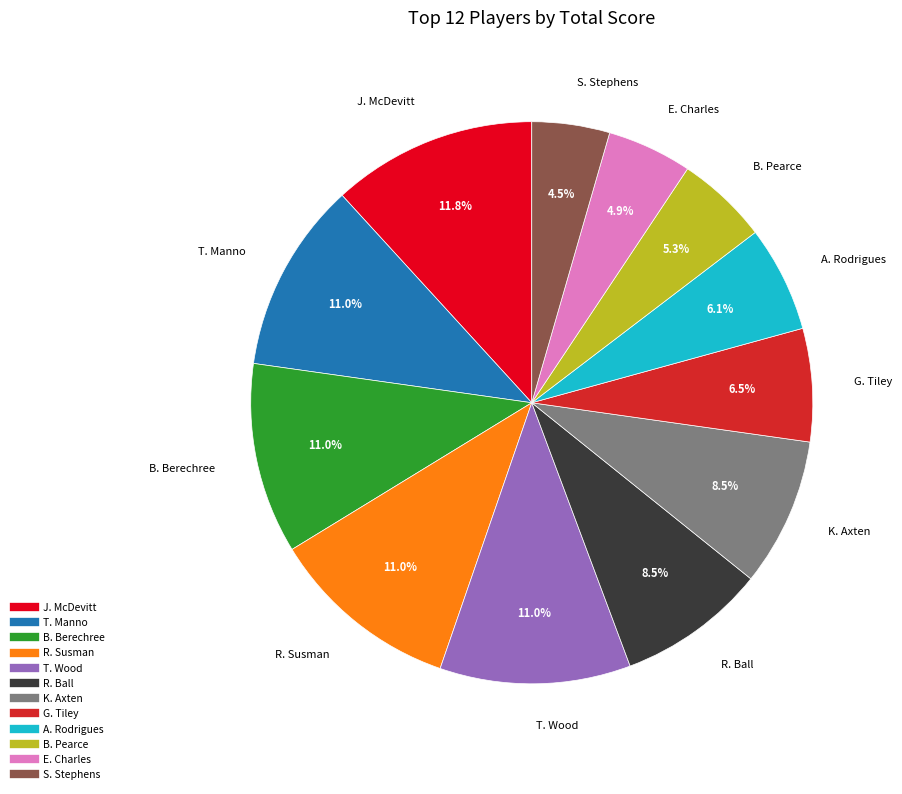

To the nearest percent, what is the combined percentage of G. Tiley and E. Charles?

11%